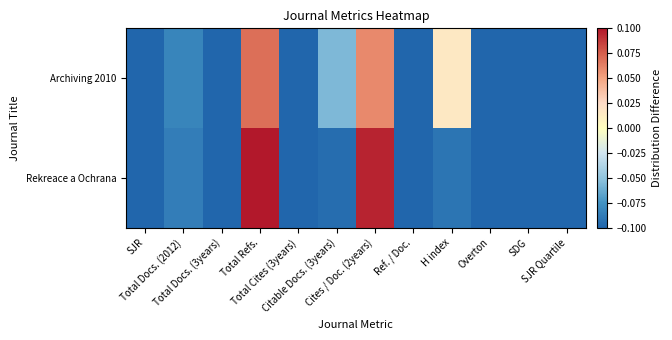

Reading left to right, transcribe all the data shown in this chart.

Archiving 2010: SJR=-0.1	Total Docs. (2012)=-0.1	Total Docs. (3years)=-0.1	Total Refs.=0.1	Total Cites (3years)=-0.1	Citable Docs. (3years)=-0.1	Cites / Doc. (2years)=0.1	Ref. / Doc.=-0.1	H index=0.0	Overton=-0.1	SDG=-0.1	SJR Quartile=-0.1
Rekreace a Ochrana: SJR=-0.1	Total Docs. (2012)=-0.1	Total Docs. (3years)=-0.1	Total Refs.=0.1	Total Cites (3years)=-0.1	Citable Docs. (3years)=-0.1	Cites / Doc. (2years)=0.1	Ref. / Doc.=-0.1	H index=-0.1	Overton=-0.1	SDG=-0.1	SJR Quartile=-0.1